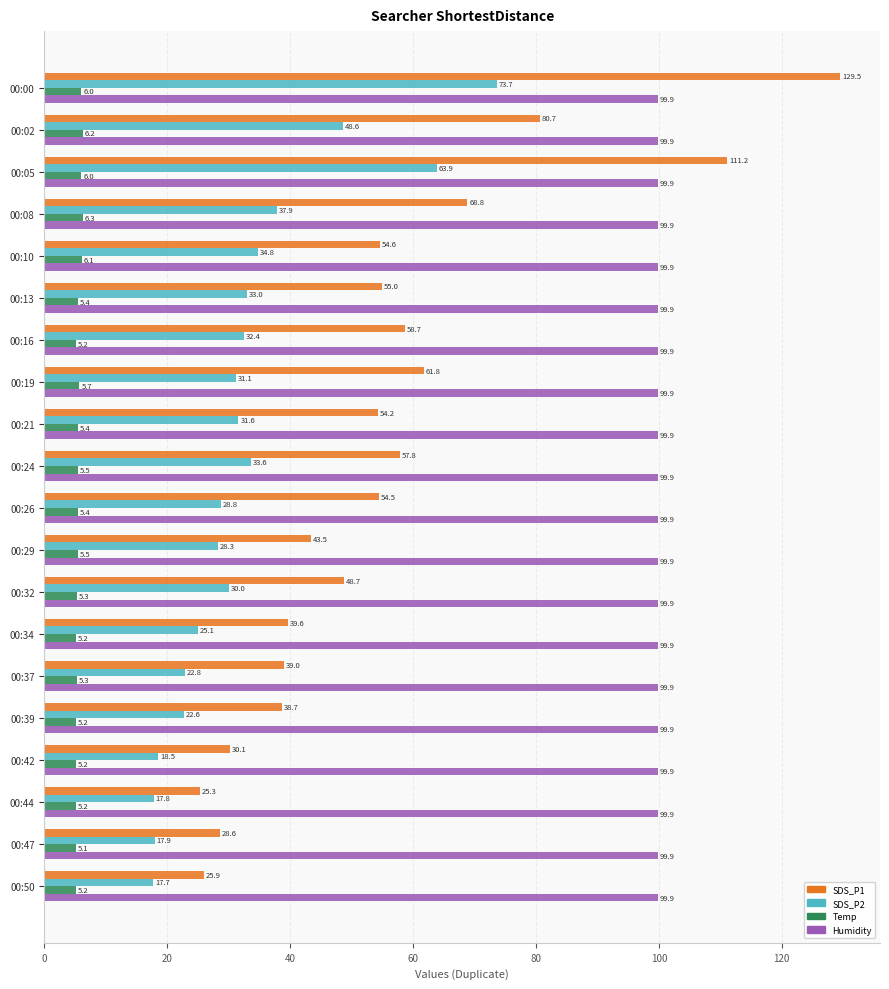

The value of SDS_P2 at 00:32 is 30.0. True or false?

True